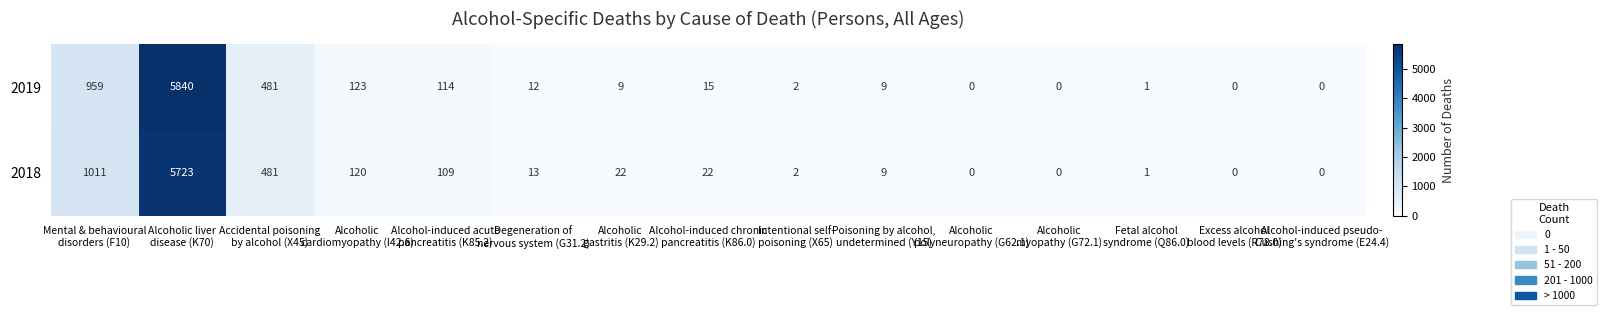

Which series has the largest range (max minus min)?

2019